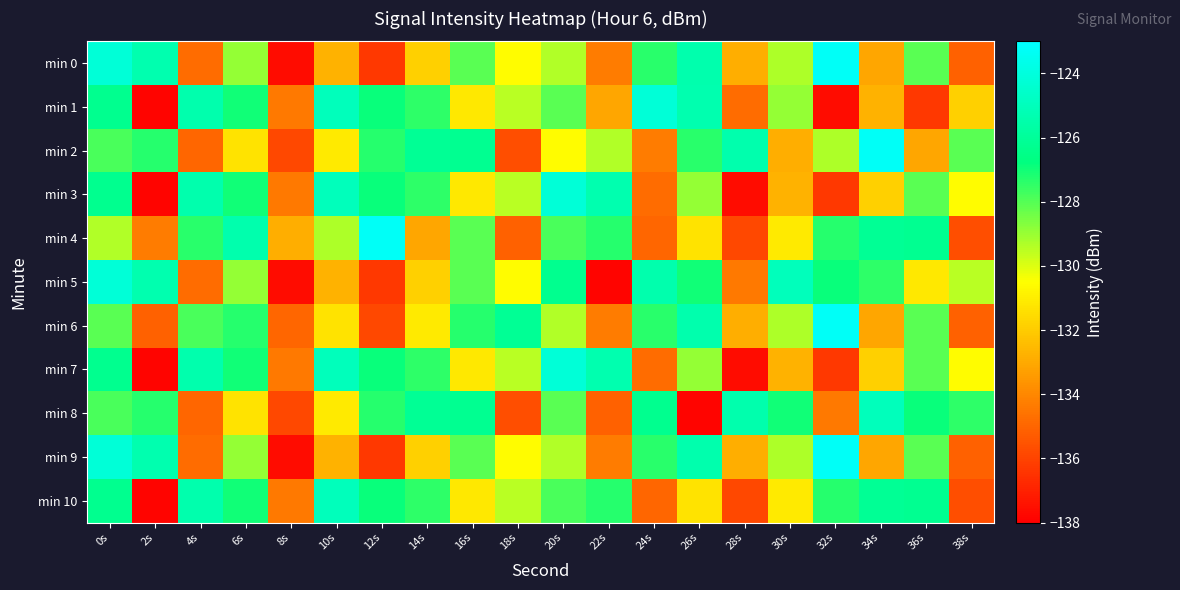

Which series has the widest spread of values?

min 0